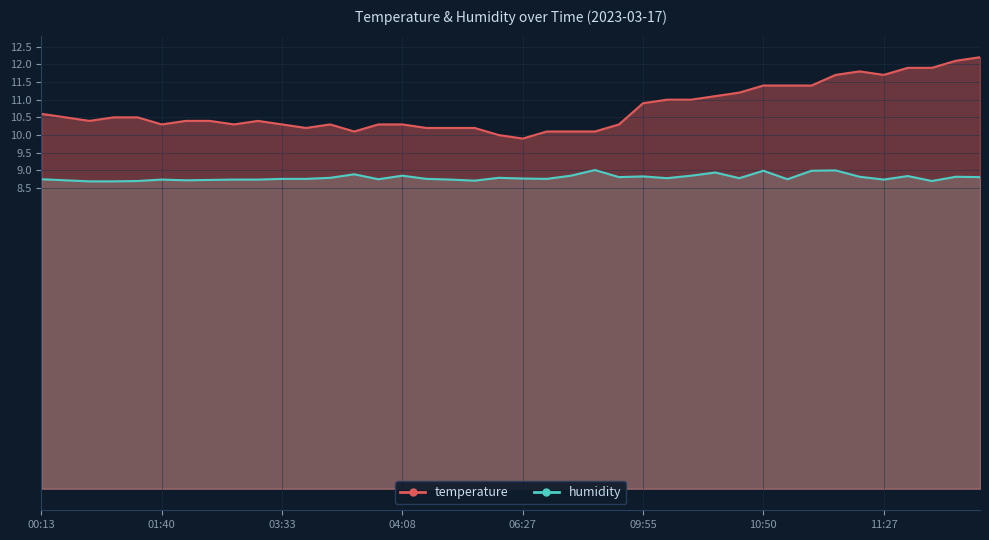

Where is humidity nearest to the value 8?

01:03